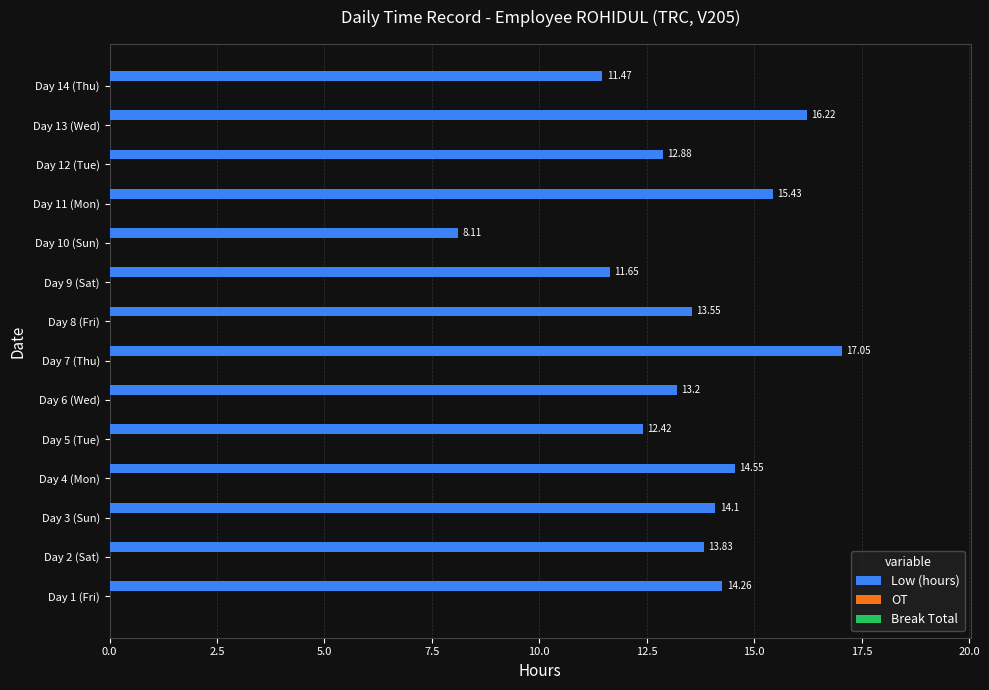

What is the difference between the maximum and minimum values?

8.9